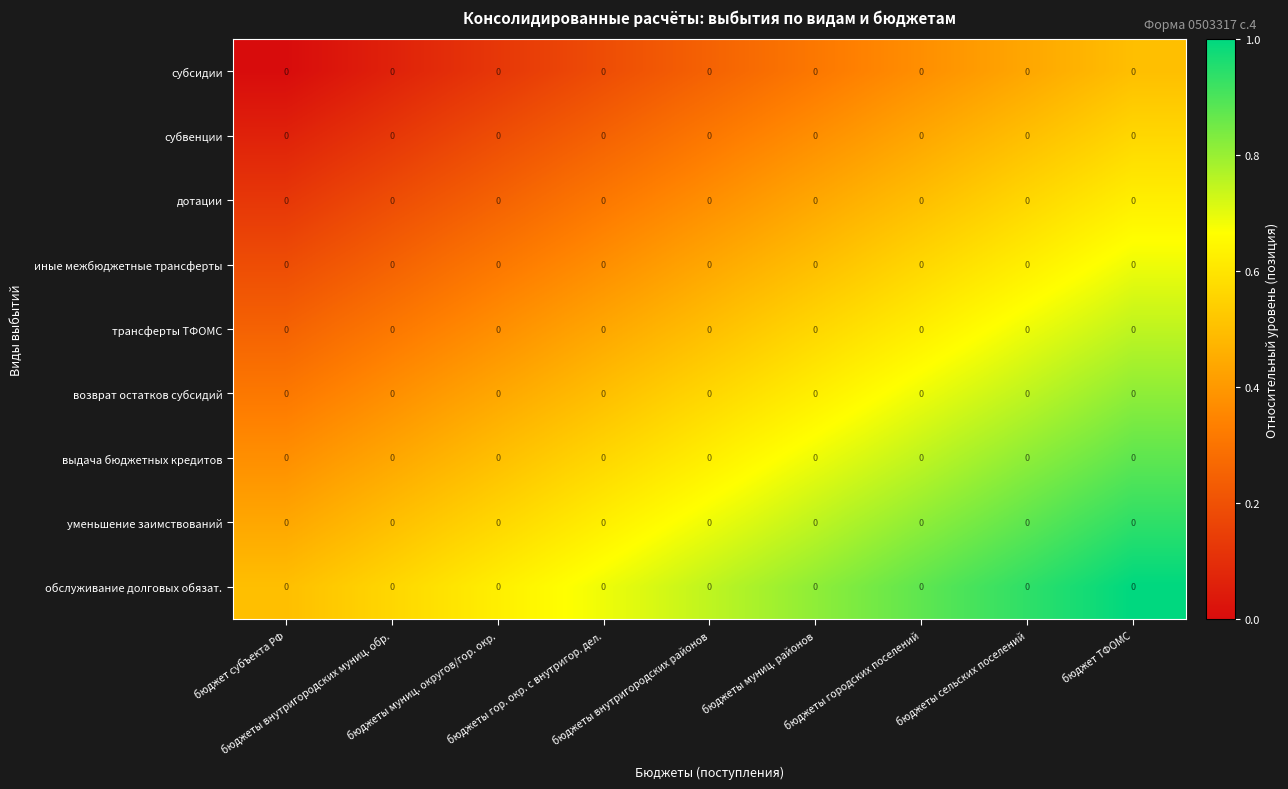

What is the spread (max minus min) of values at бюджет субъекта РФ?

0.5